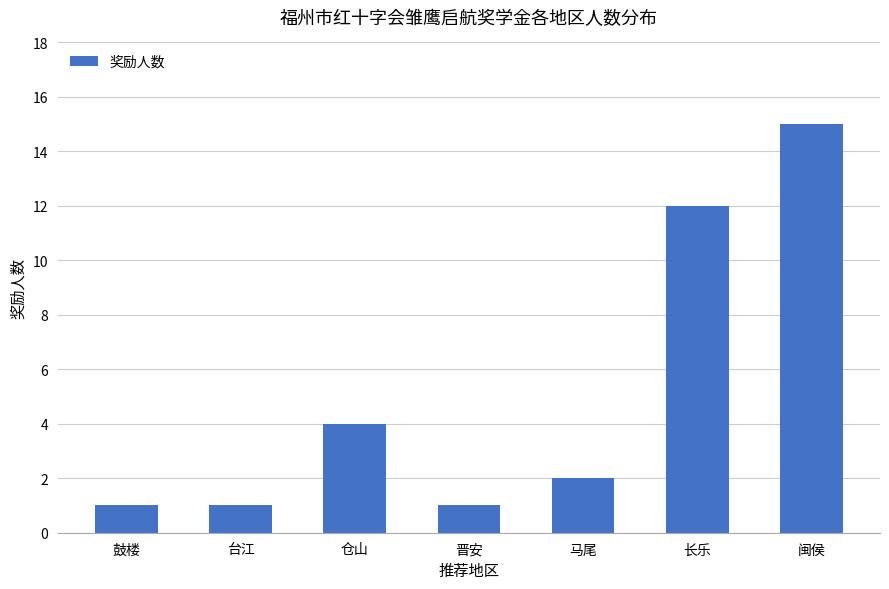

How many values are below 2?

3